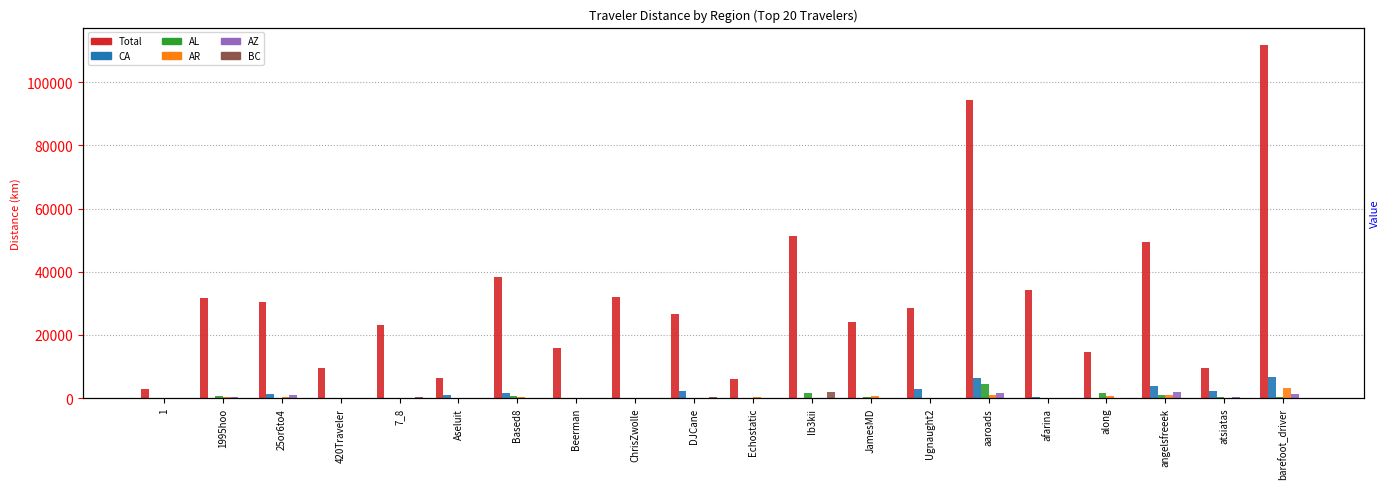

Reading left to right, extract all data points from this chart.

Total: 1=2772.2	1995hoo=31672.3	25or6to4=30309.5	420Traveler=9535.2	7_8=23084.8	Aseluit=6292.5	Based8=38346.8	Beerman=15889.9	ChrisZwolle=31893.8	DJCane=26661.0	Echostatic=6120.6	Ib3kii=51396.8	JamesMD=24166.8	Ugnaught2=28418.8	aaroads=94490.5	afarina=34341.4	along=14458.6	angelsfreeek=49500.0	atsiatas=9427.6	barefoot_driver=111674.2
CA: 1=0.0	1995hoo=0.0	25or6to4=1337.9	420Traveler=0.0	7_8=0.0	Aseluit=965.9	Based8=1626.2	Beerman=0.0	ChrisZwolle=0.0	DJCane=2401.8	Echostatic=0.0	Ib3kii=0.0	JamesMD=96.9	Ugnaught2=2978.0	aaroads=6324.3	afarina=234.0	along=49.2	angelsfreeek=3877.6	atsiatas=2385.8	barefoot_driver=6658.9
AL: 1=0.0	1995hoo=644.1	25or6to4=79.5	420Traveler=0.0	7_8=0.0	Aseluit=0.0	Based8=657.4	Beerman=0.0	ChrisZwolle=0.0	DJCane=0.0	Echostatic=67.2	Ib3kii=1659.2	JamesMD=501.6	Ugnaught2=0.0	aaroads=4509.2	afarina=83.3	along=1615.1	angelsfreeek=845.8	atsiatas=269.3	barefoot_driver=266.4
AR: 1=0.0	1995hoo=278.3	25or6to4=283.1	420Traveler=0.0	7_8=64.8	Aseluit=0.0	Based8=364.3	Beerman=0.0	ChrisZwolle=0.0	DJCane=0.0	Echostatic=501.8	Ib3kii=74.9	JamesMD=536.6	Ugnaught2=114.0	aaroads=1032.8	afarina=0.0	along=539.7	angelsfreeek=909.0	atsiatas=0.0	barefoot_driver=3310.2
AZ: 1=0.0	1995hoo=520.2	25or6to4=1007.9	420Traveler=0.0	7_8=0.0	Aseluit=0.0	Based8=201.1	Beerman=0.0	ChrisZwolle=0.0	DJCane=100.2	Echostatic=0.0	Ib3kii=0.0	JamesMD=0.0	Ugnaught2=29.1	aaroads=1718.0	afarina=66.1	along=0.0	angelsfreeek=2032.1	atsiatas=353.4	barefoot_driver=1415.7
BC: 1=0.0	1995hoo=0.0	25or6to4=0.0	420Traveler=0.0	7_8=249.6	Aseluit=0.0	Based8=0.0	Beerman=0.0	ChrisZwolle=0.0	DJCane=271.1	Echostatic=0.0	Ib3kii=1857.1	JamesMD=0.0	Ugnaught2=0.0	aaroads=0.0	afarina=0.0	along=0.0	angelsfreeek=0.0	atsiatas=0.0	barefoot_driver=0.0